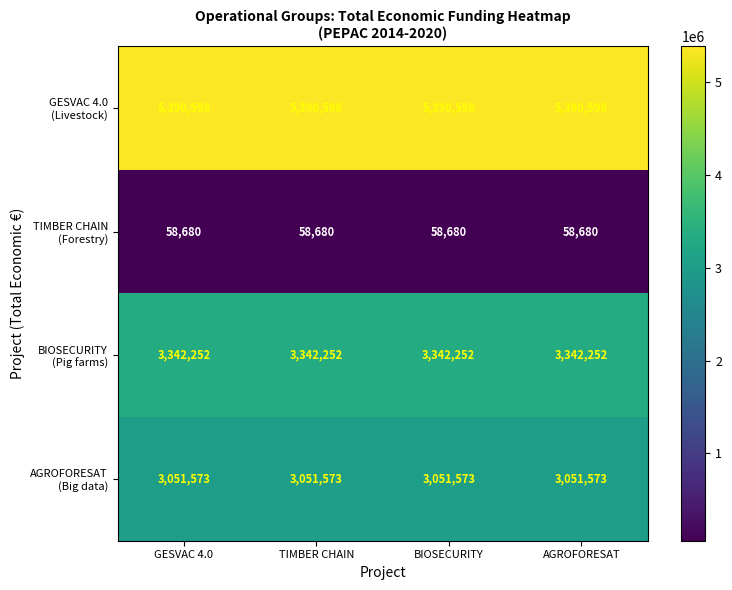

What is the spread (max minus min) of values at TIMBER CHAIN?

5331918